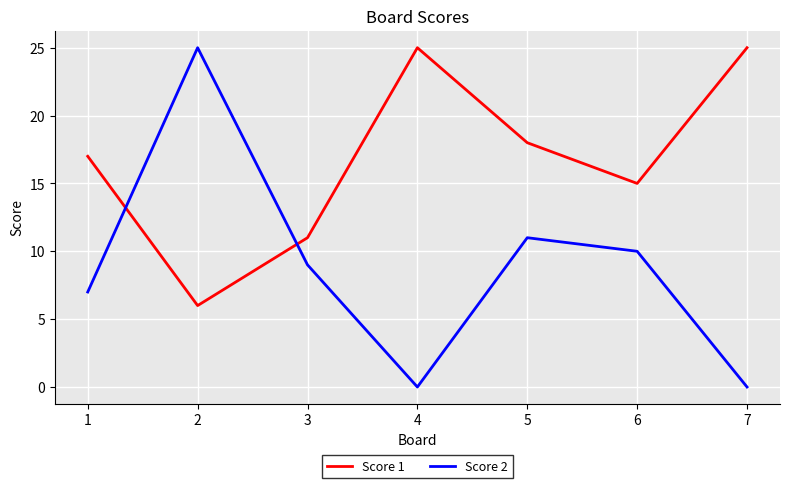

True or false: Score 1 and Score 2 cross at least once.

True